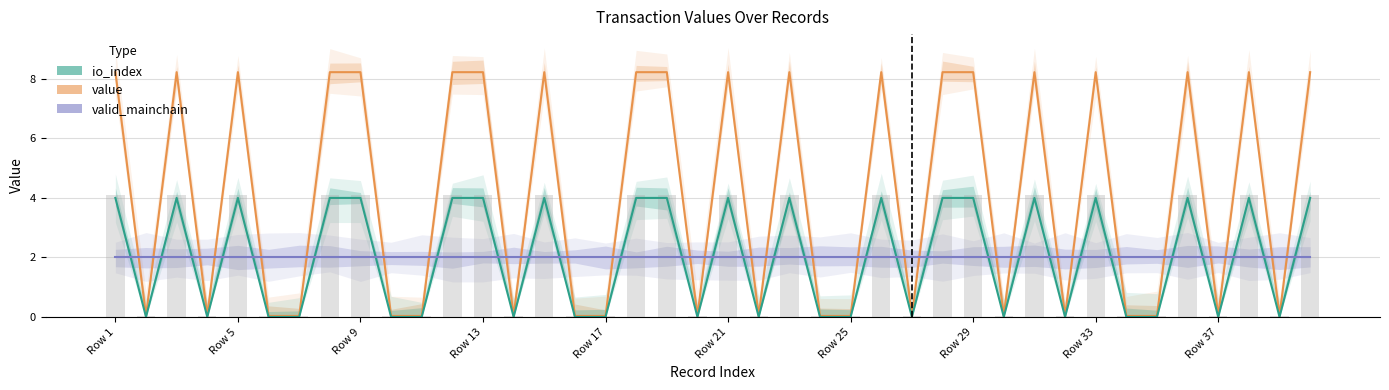

How many data points in value are less than 8?

20